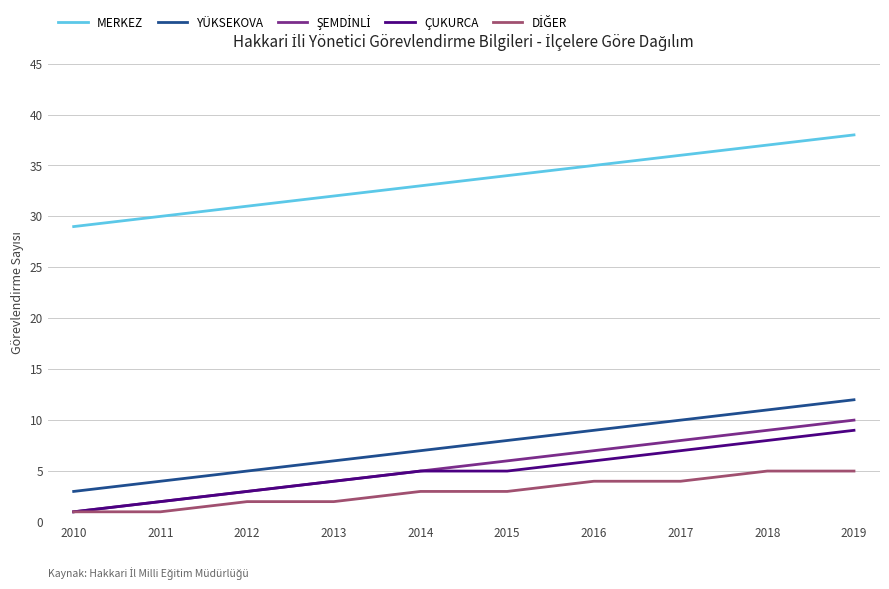

True or false: ÇUKURCA has a value of 2 at 2014.

False